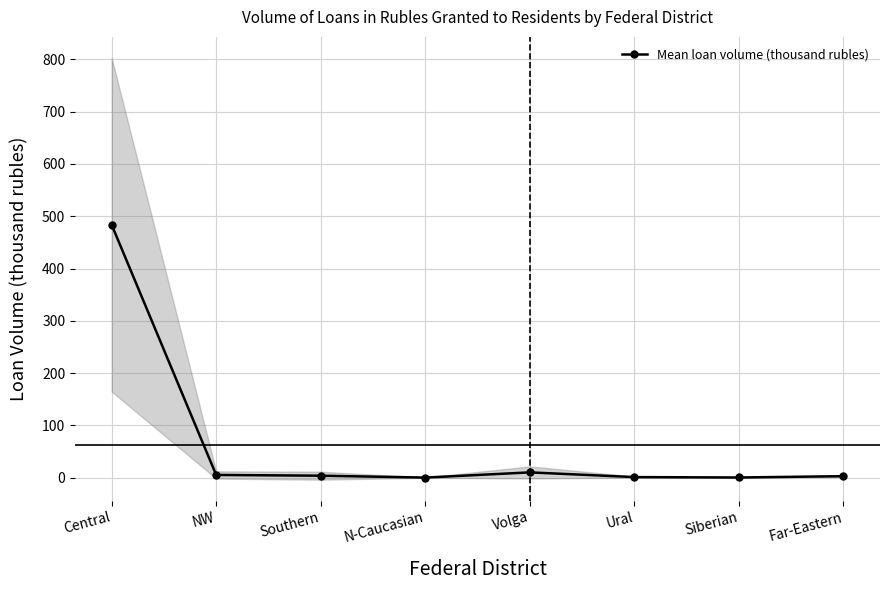

Between Siberian and Central, which is larger?

Central